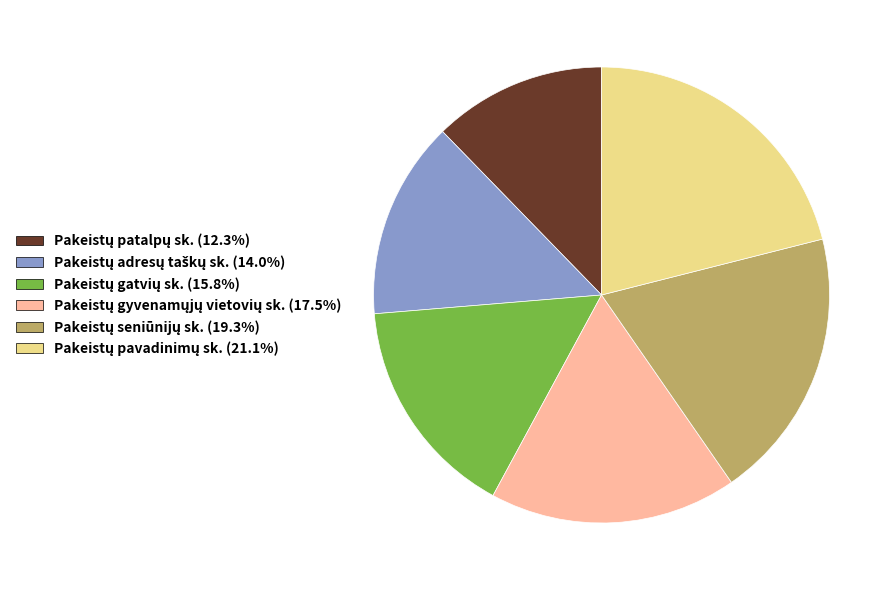

Does any single category account for the majority?

No